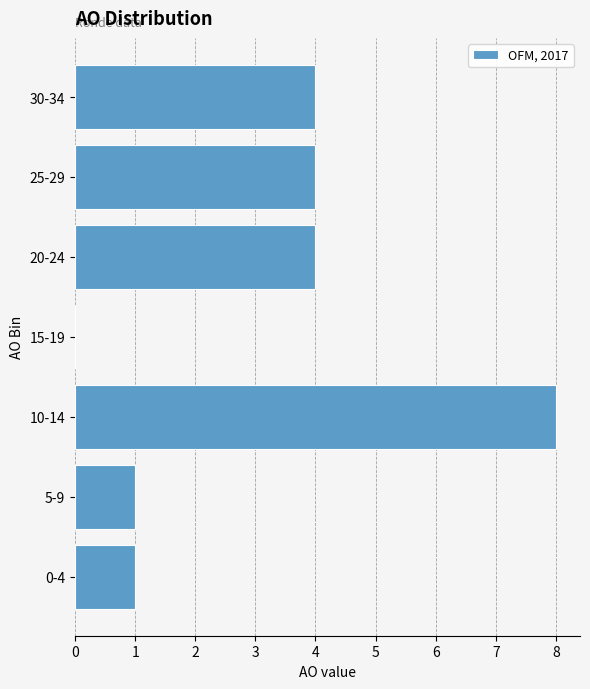

Reading top to bottom, list all the values displayed in this chart.

30-34=4	25-29=4	20-24=4	15-19=0	10-14=8	5-9=1	0-4=1